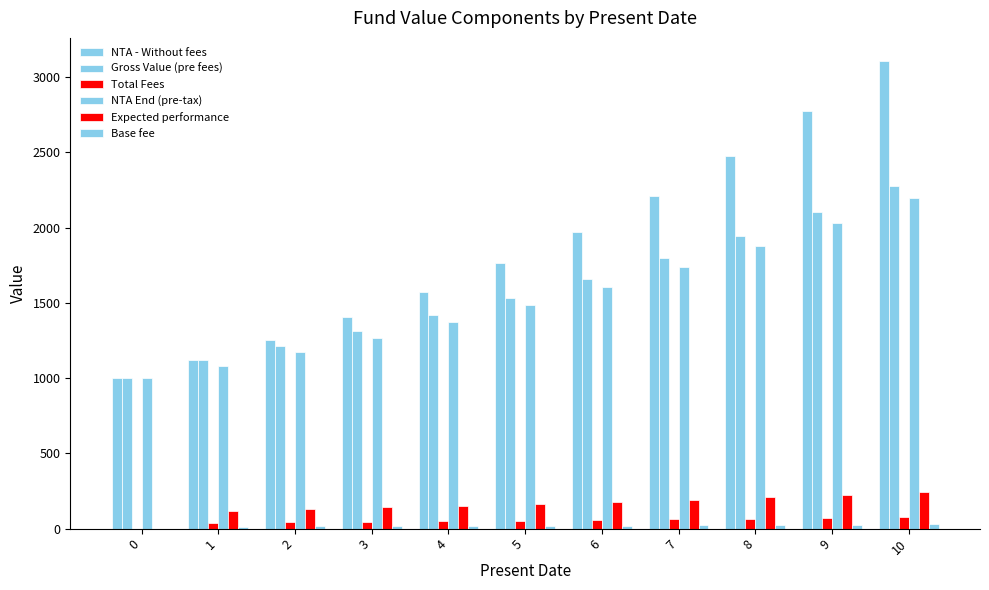

The NTA End (pre-tax) series shows 1170.7 at 2. True or false?

True